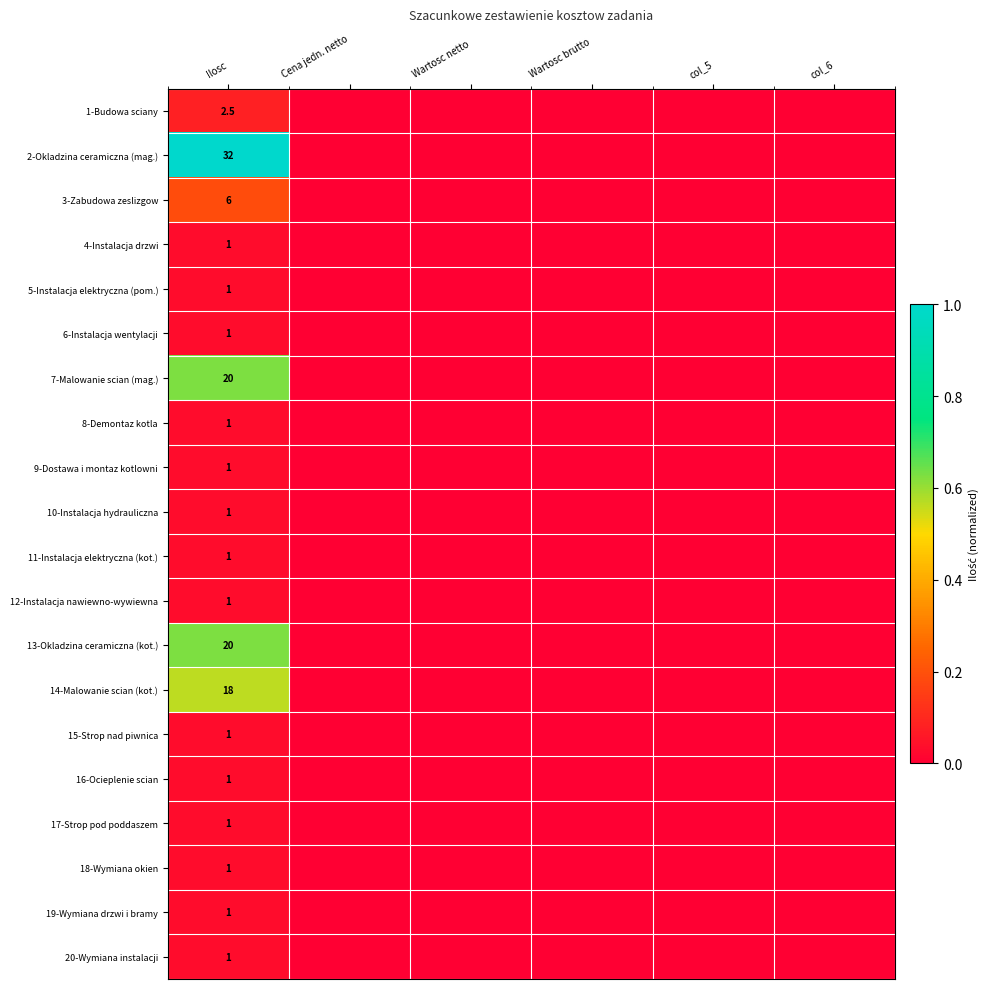

At which label does 19-Wymiana drzwi i bramy reach its minimum?

Cena jedn. netto